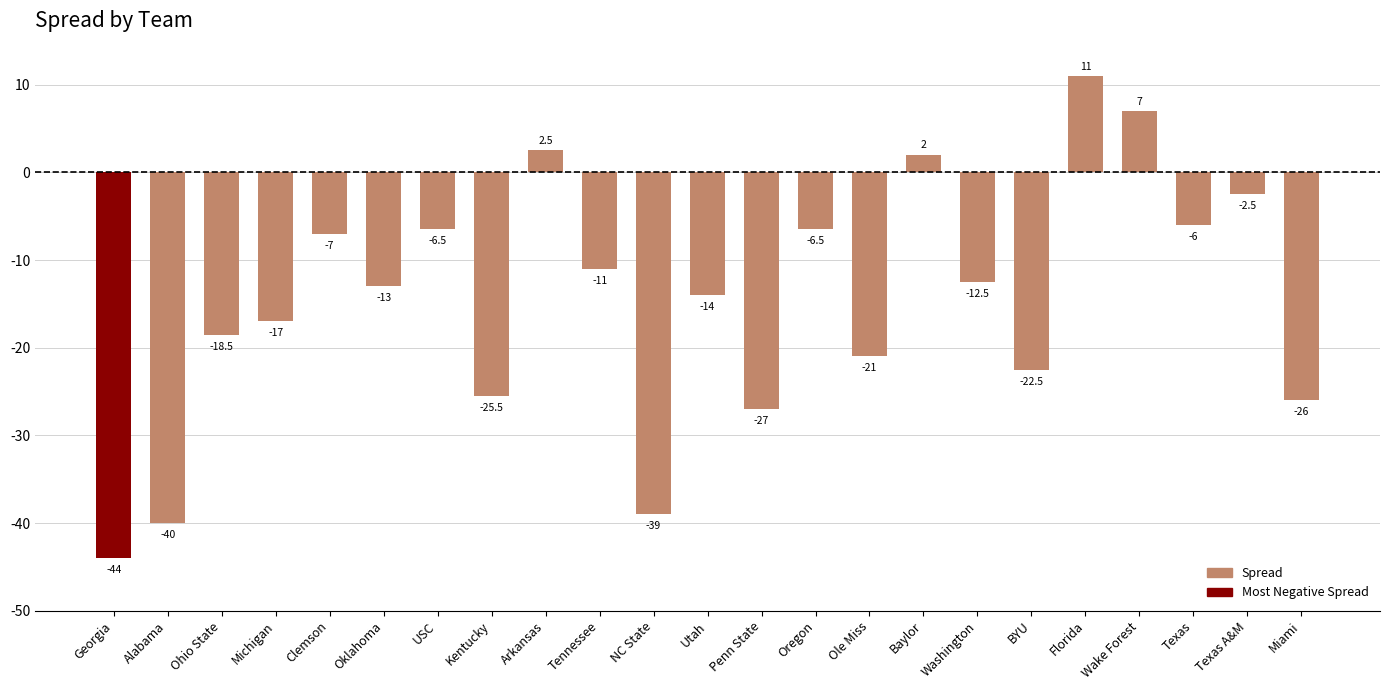

What is the difference between the values at USC and Georgia?

37.5